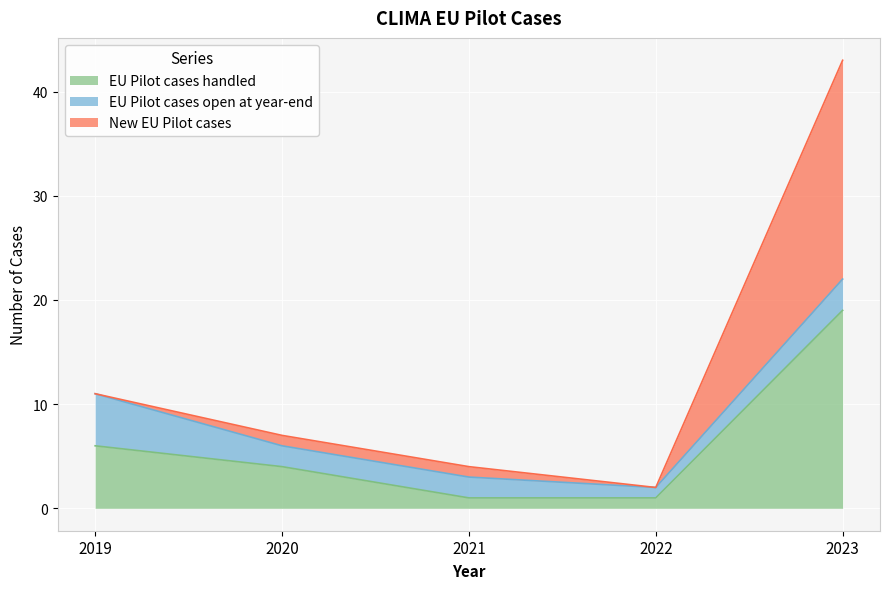

What are all the series names shown in the legend?

EU Pilot cases handled, EU Pilot cases open at year-end, New EU Pilot cases